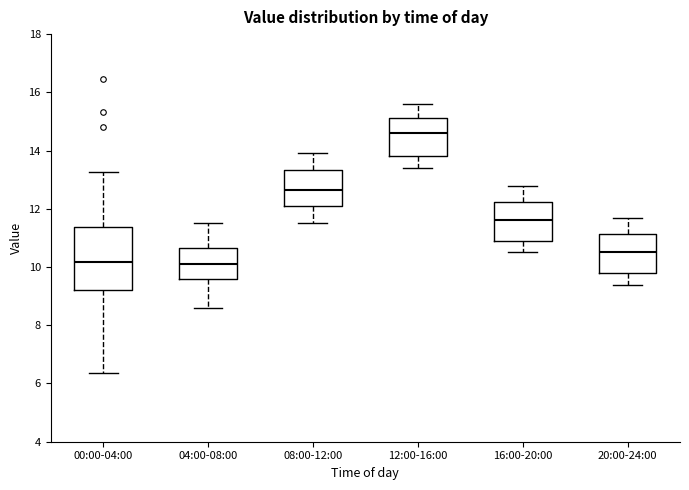

Which box is the tallest, from its lower edge to its upper edge?

00:00-04:00